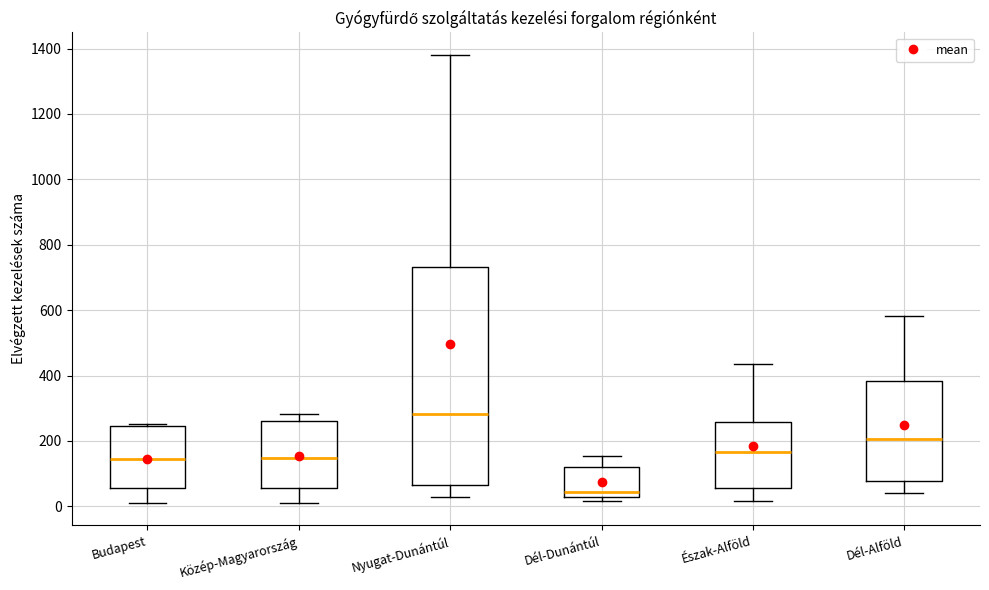

Comparing the boxes themselves (not the whiskers), which one is the tallest?

Nyugat-Dunántúl